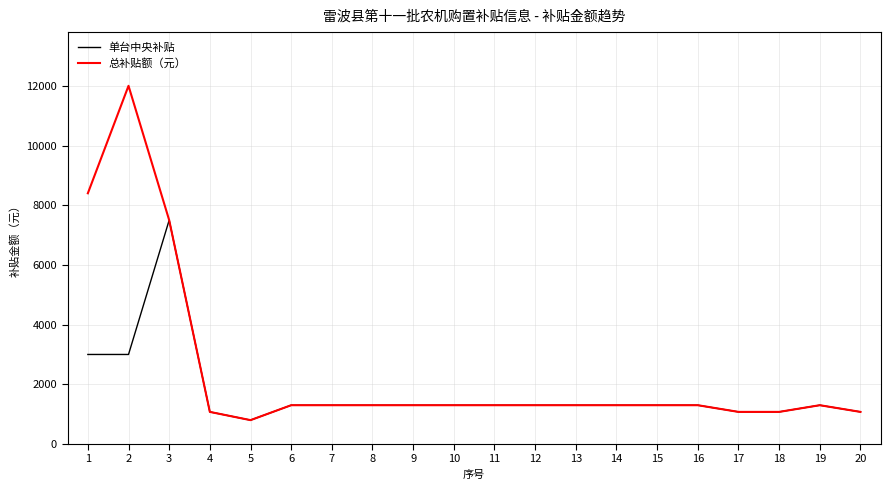

Reading left to right, transcribe all the data shown in this chart.

单台中央补贴: 1=3000	2=3000	3=7500	4=1076	5=800	6=1300	7=1300	8=1300	9=1300	10=1300	11=1300	12=1300	13=1300	14=1300	15=1300	16=1300	17=1076	18=1076	19=1300	20=1076
总补贴额（元）: 1=8400	2=12000	3=7500	4=1076	5=800	6=1300	7=1300	8=1300	9=1300	10=1300	11=1300	12=1300	13=1300	14=1300	15=1300	16=1300	17=1076	18=1076	19=1300	20=1076